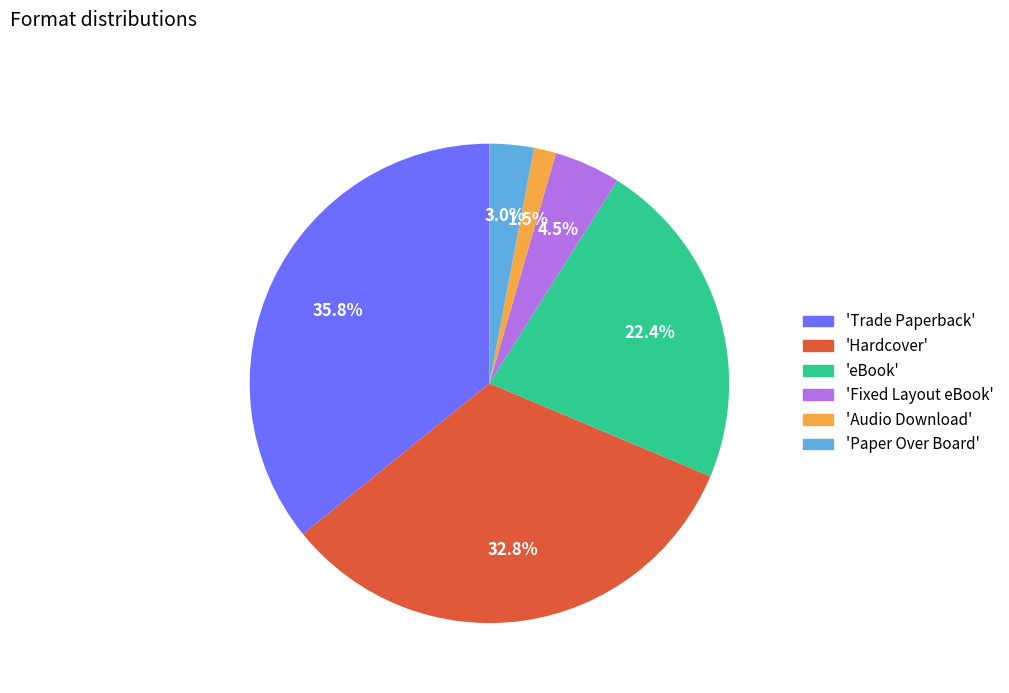

Is there a majority slice in this chart?

No